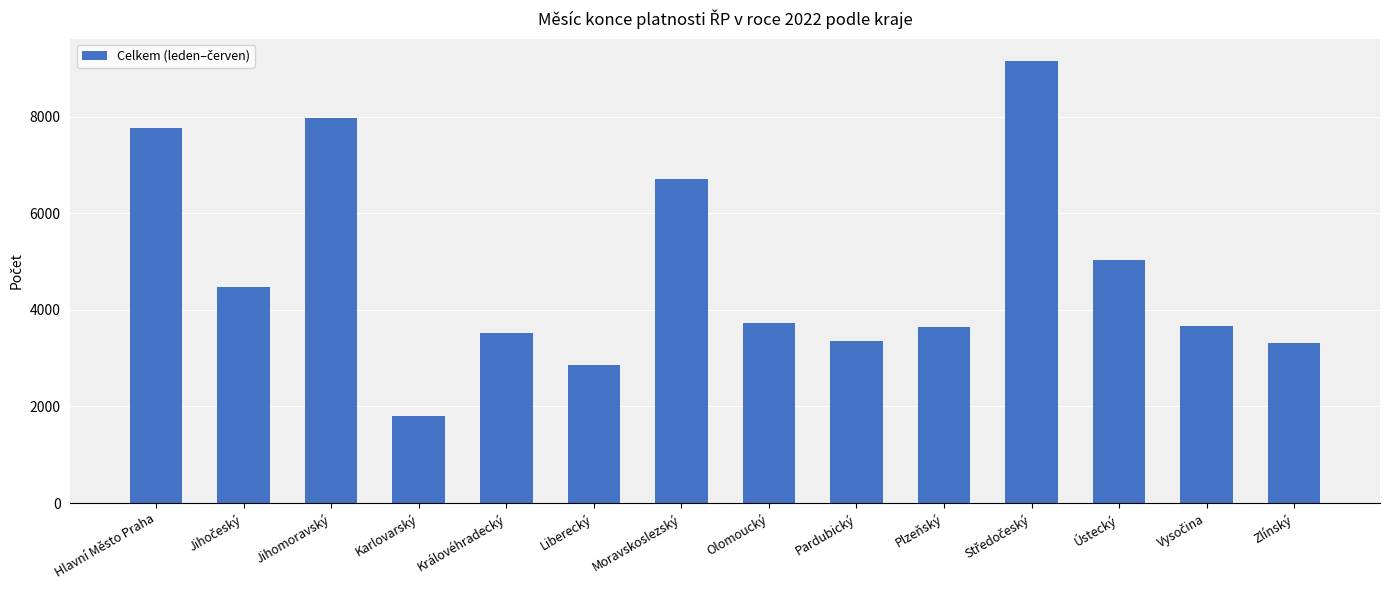

What is the change in value from Liberecký to Pardubický?

+493